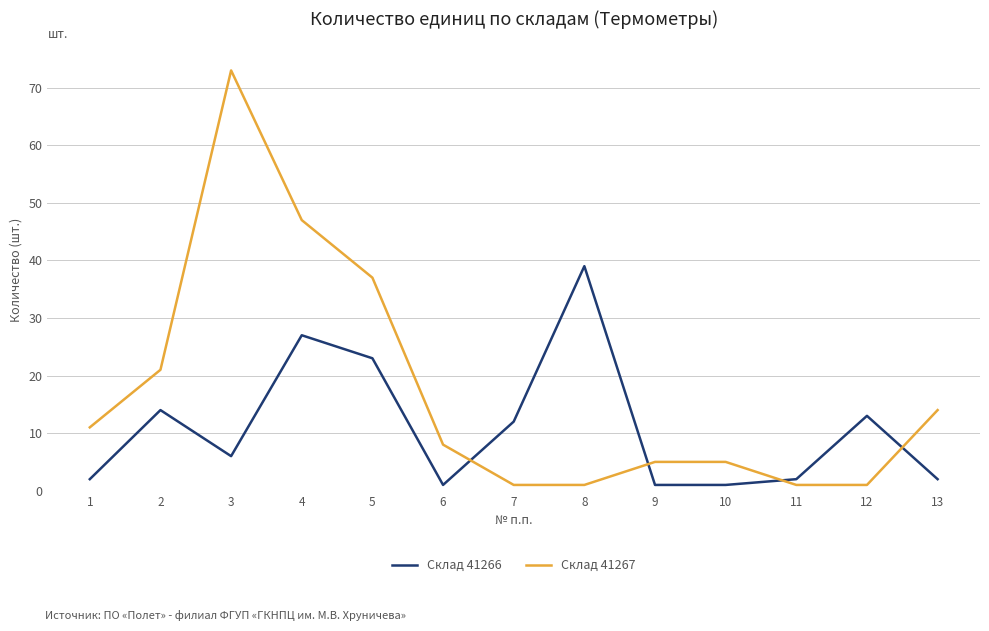

Which category has the highest value in the Склад 41267 series?

3